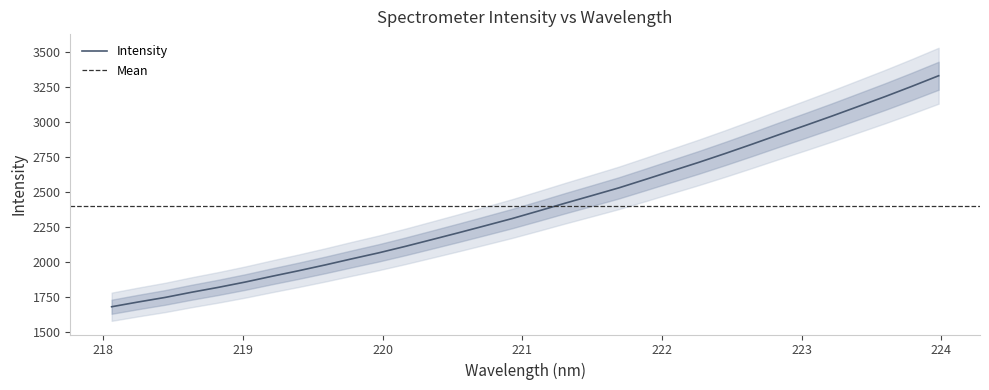

What is the value of the 31st point from the left?

3255.3